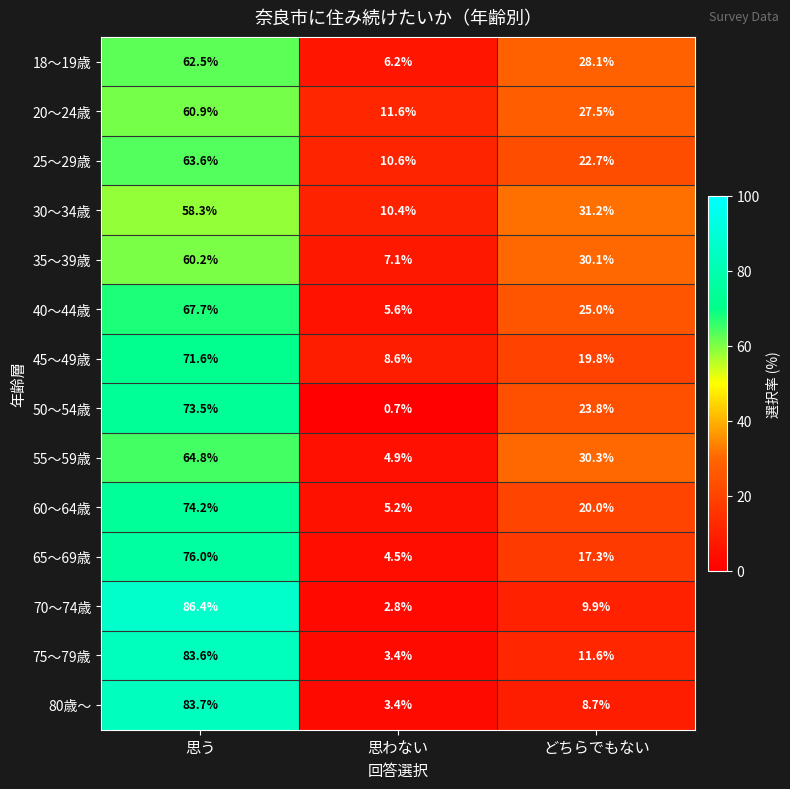

What is the approximate value of 70～74歳 at どちらでもない?

9.9